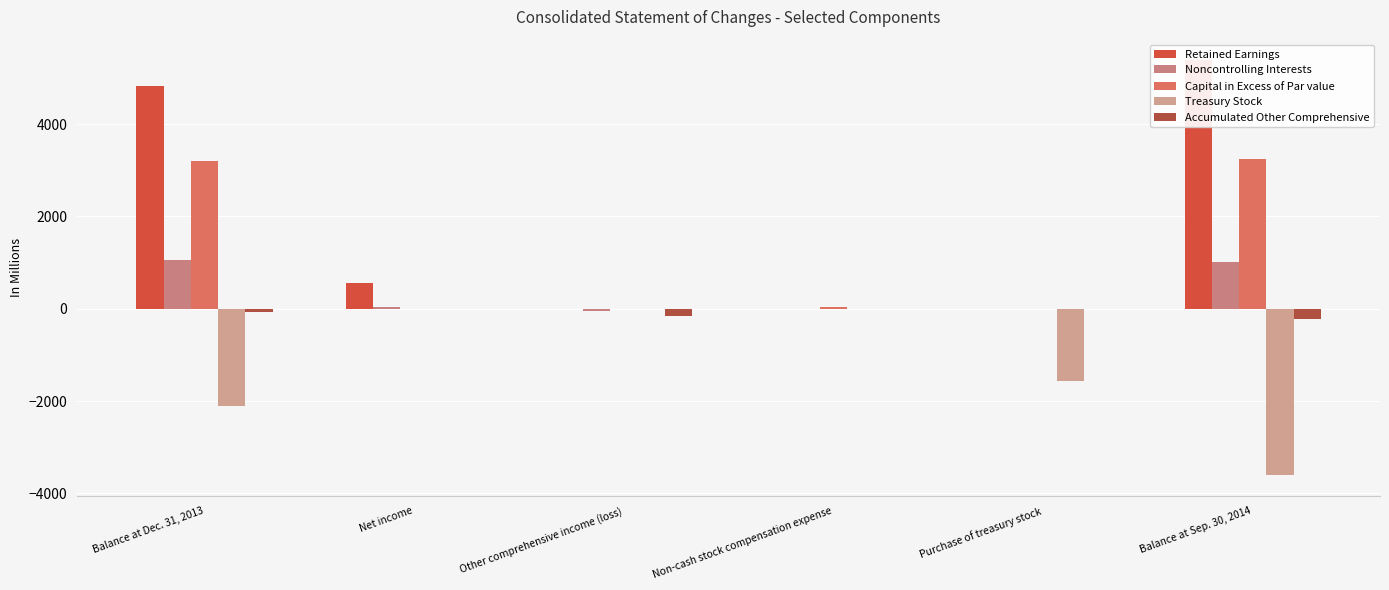

Is it true that Retained Earnings equals -3563 at Purchase of treasury stock?

False